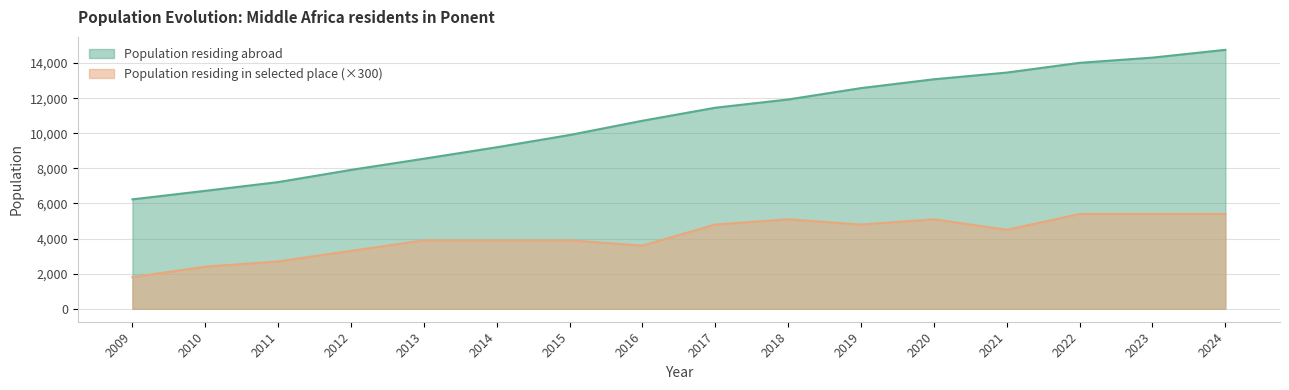

At which category is the sum across all series the highest?

2024